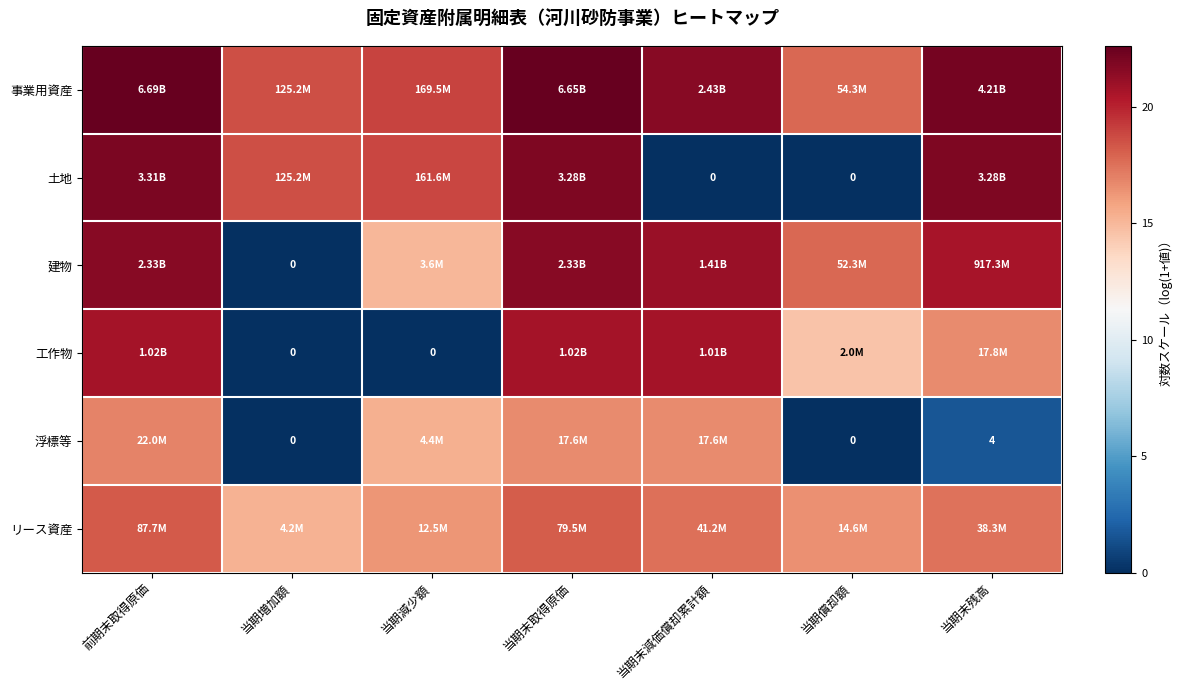

Which series has the largest total across all categories?

事業用資産